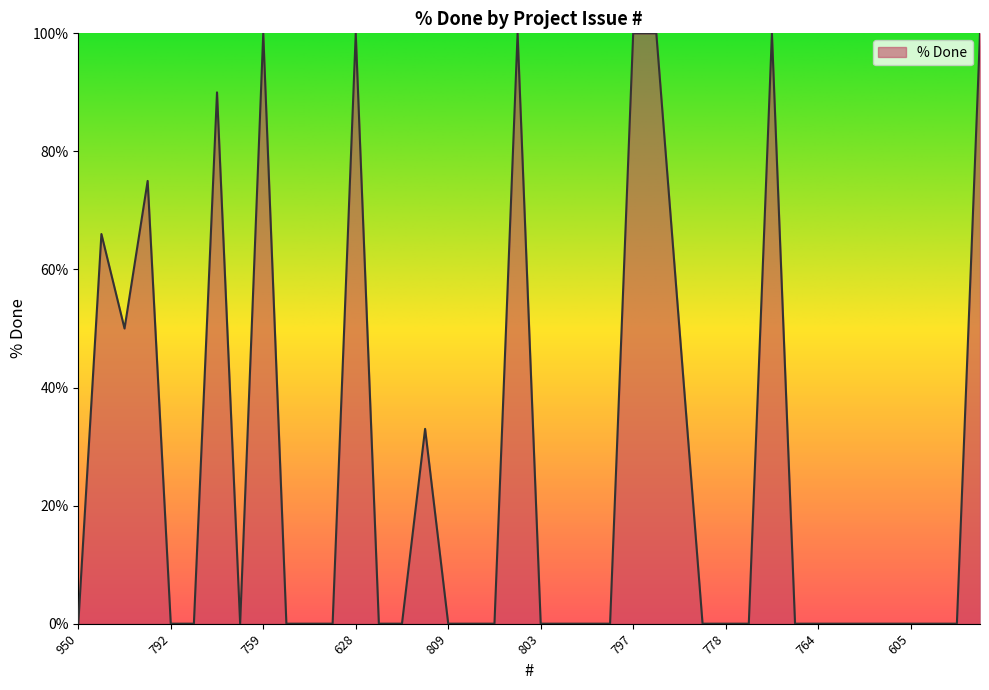

What is the difference between the maximum and minimum values?

100